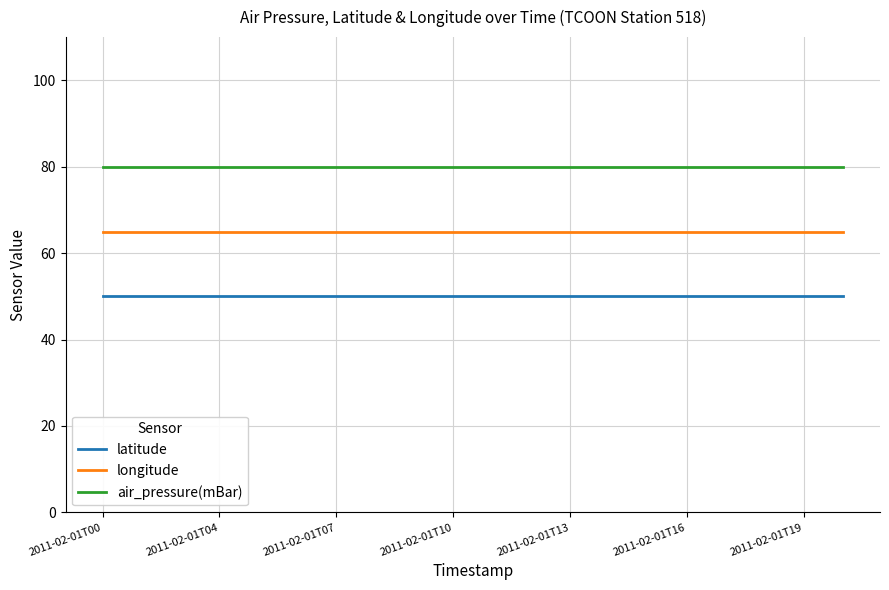

What is the highest value of the latitude series?

50